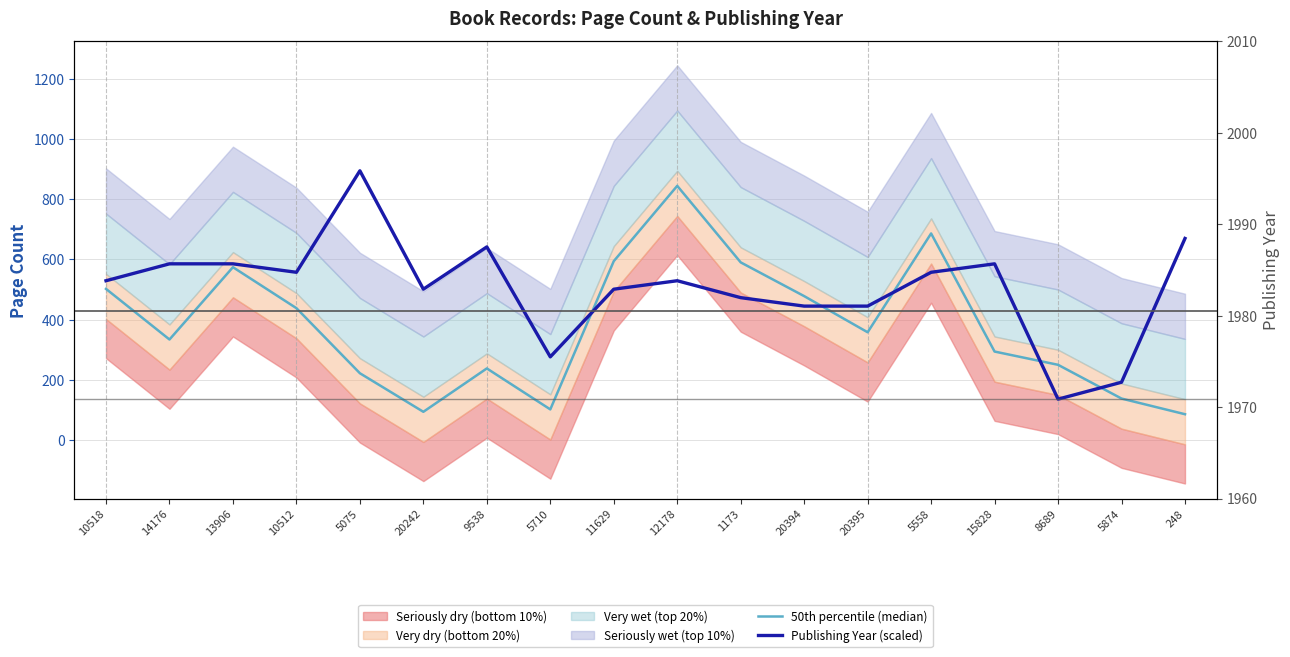

Is this an area chart (filled region under the line)?

No